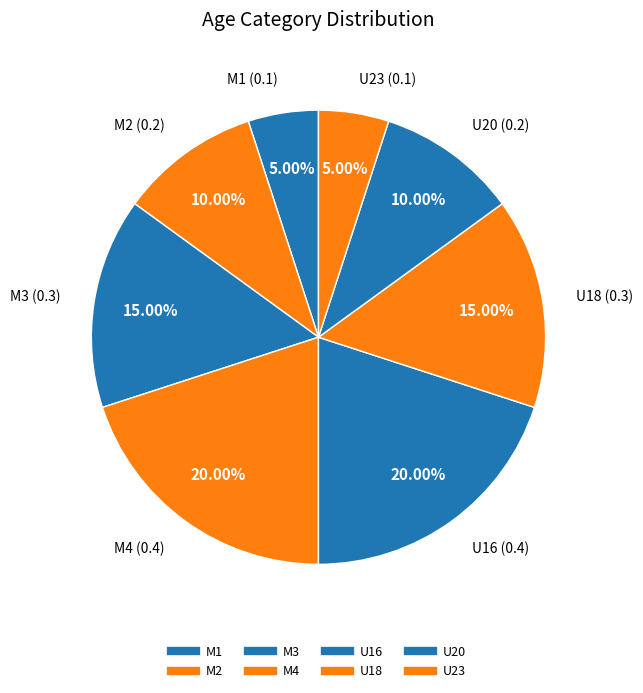

How many slices are in this pie chart?

8